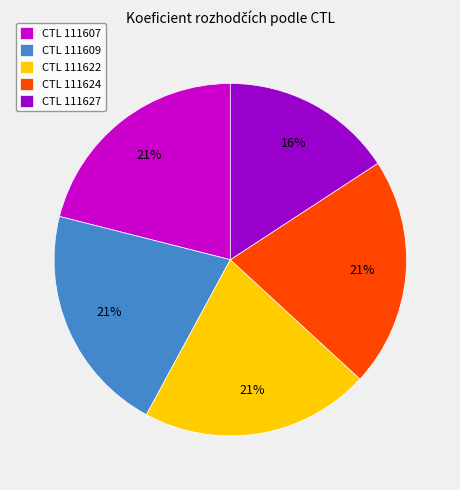

To the nearest percent, what is the average slice percentage?

20%